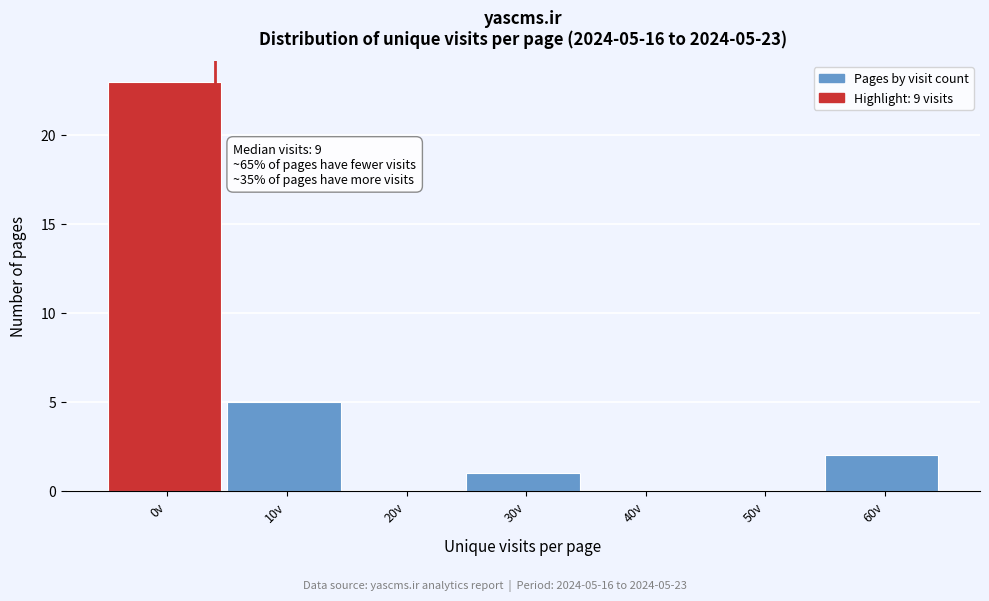

Reading left to right, extract all data points from this chart.

0v=23	10v=5	20v=0	30v=1	40v=0	50v=0	60v=2